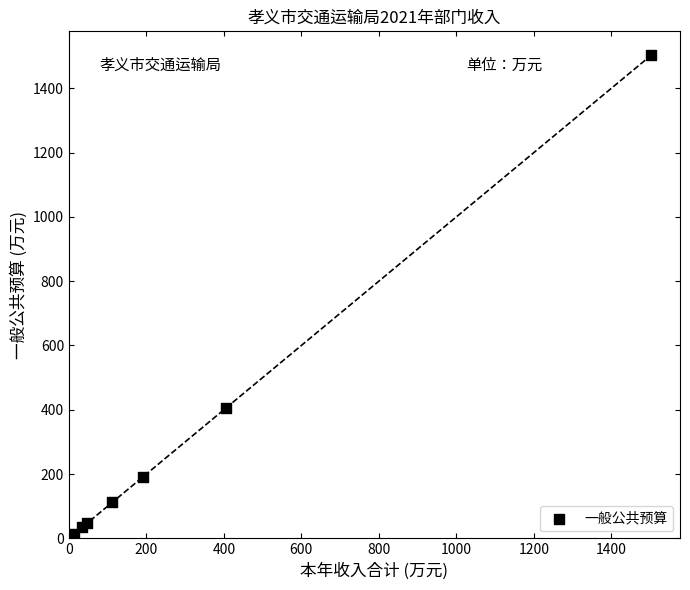

What Y value in the scatter plot is closest to 751?

406.0